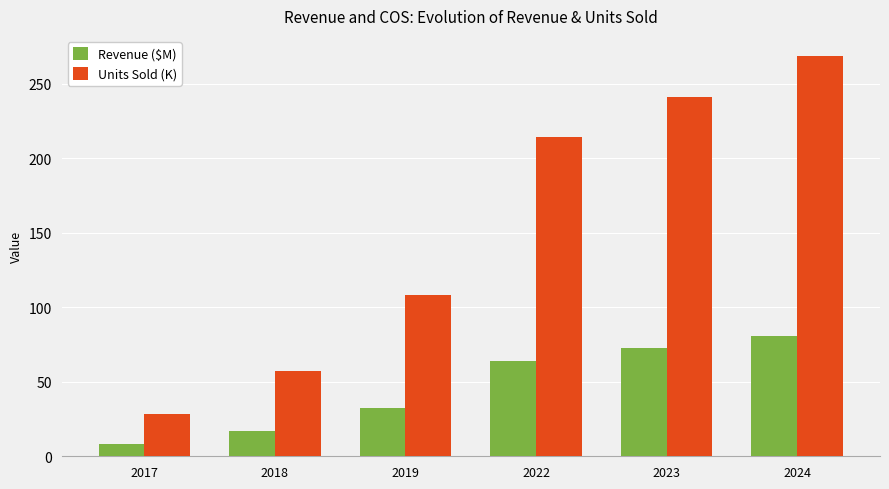

Does the chart contain any negative values?

No